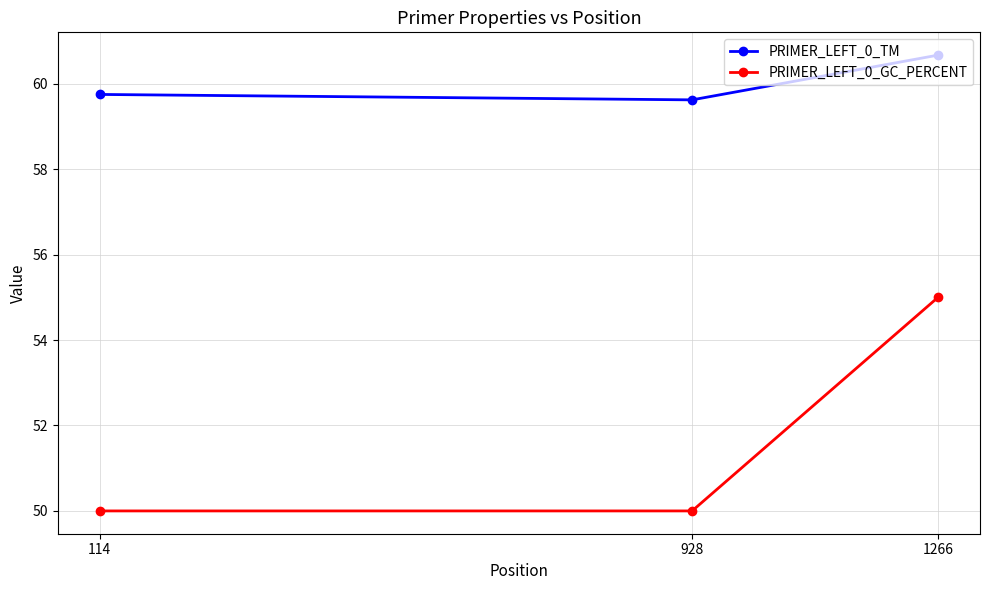

What is the total value across all series at 114?

109.7